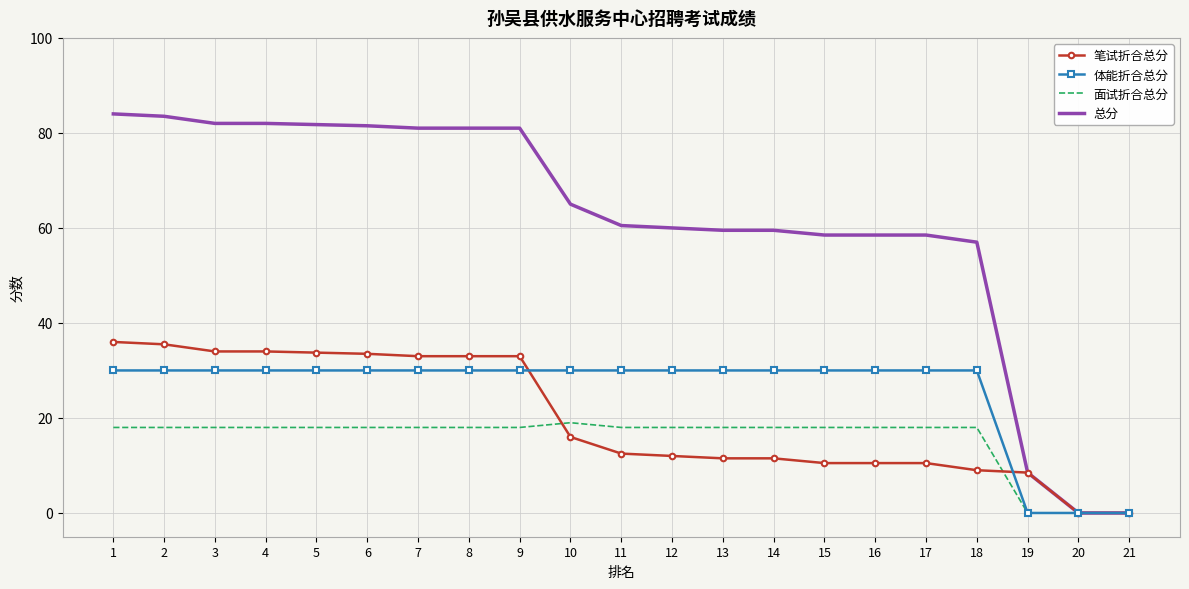

What is the difference between the highest and lowest values at 10?

49.0